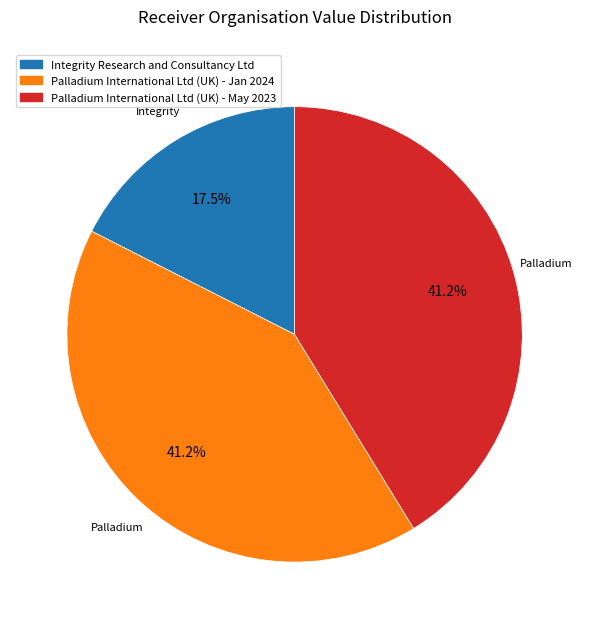

Is the sum of Palladium International Ltd (UK) - Jan 2024 and Integrity Research and Consultancy Ltd greater than half?

Yes